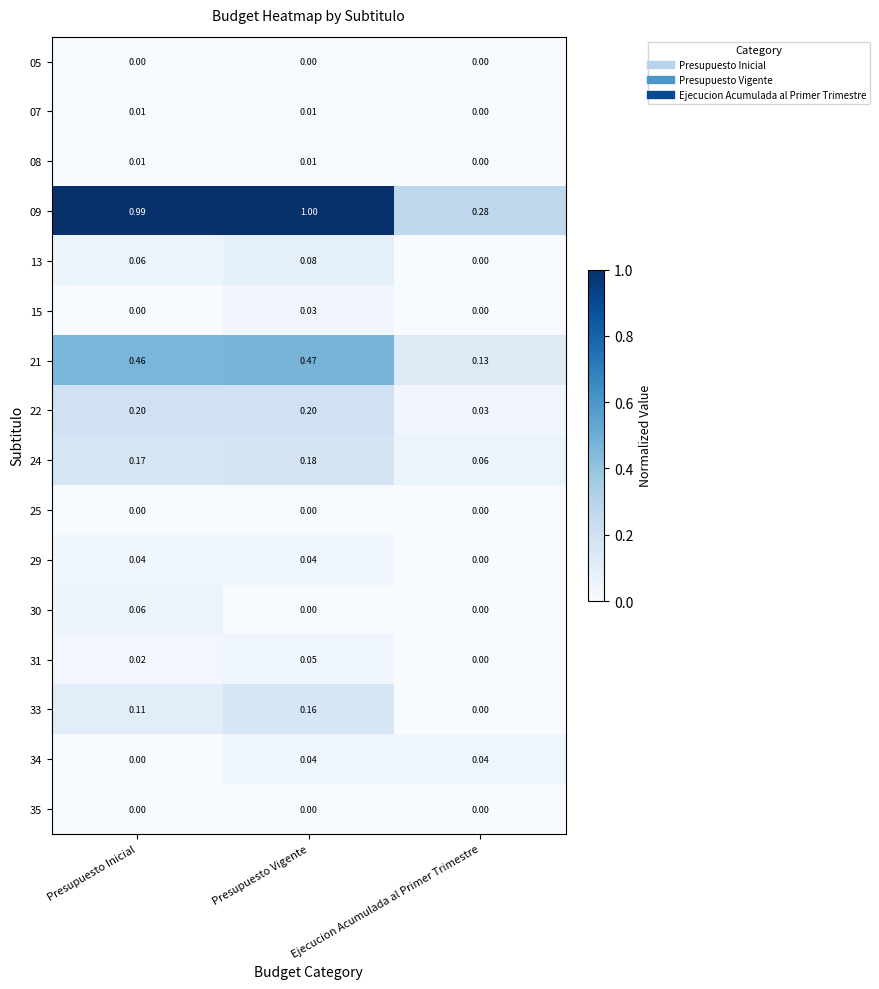

Which series changed the most between Presupuesto Inicial and Presupuesto Vigente?

30